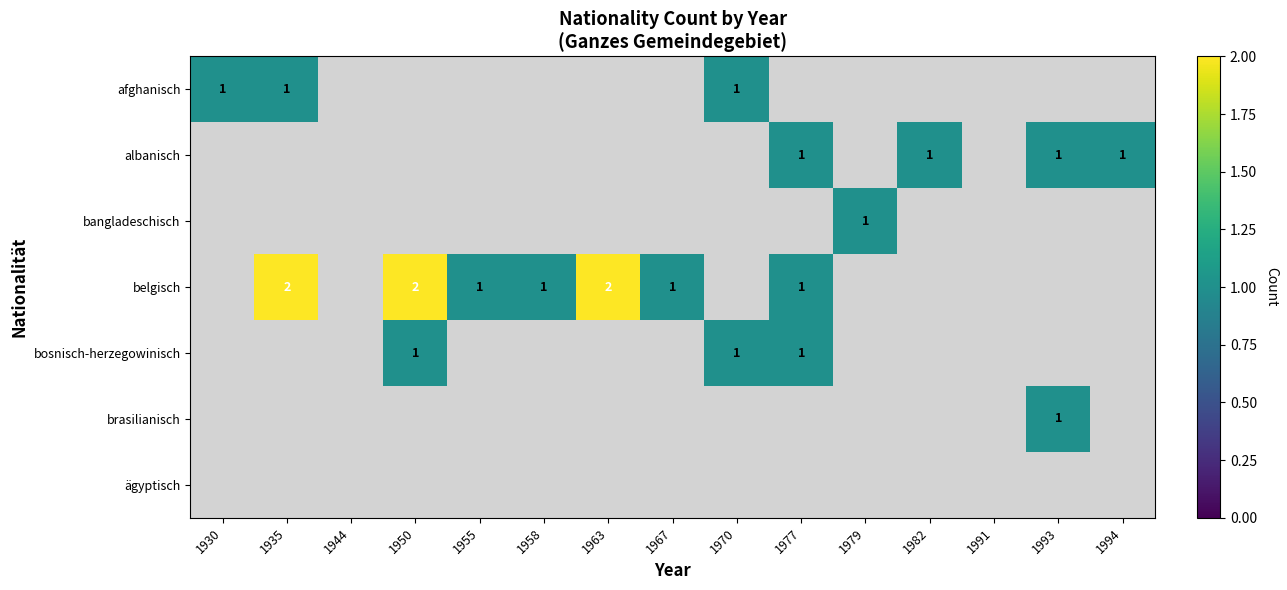

How many values in the afghanisch series exceed 0?

3